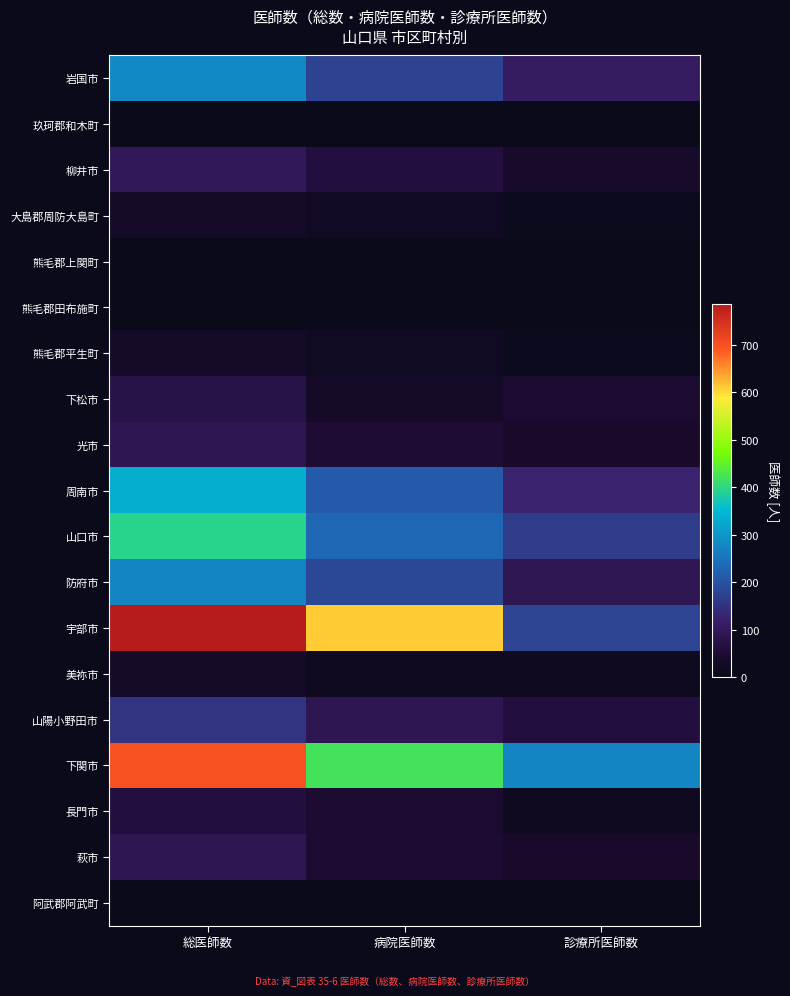

List the series in order of their peak value, highest first.

宇部市, 下関市, 山口市, 周南市, 岩国市, 防府市, 山陽小野田市, 柳井市, 光市, 萩市, 下松市, 長門市, 美祢市, 大島郡周防大島町, 熊毛郡平生町, 玖珂郡和木町, 熊毛郡田布施町, 阿武郡阿武町, 熊毛郡上関町